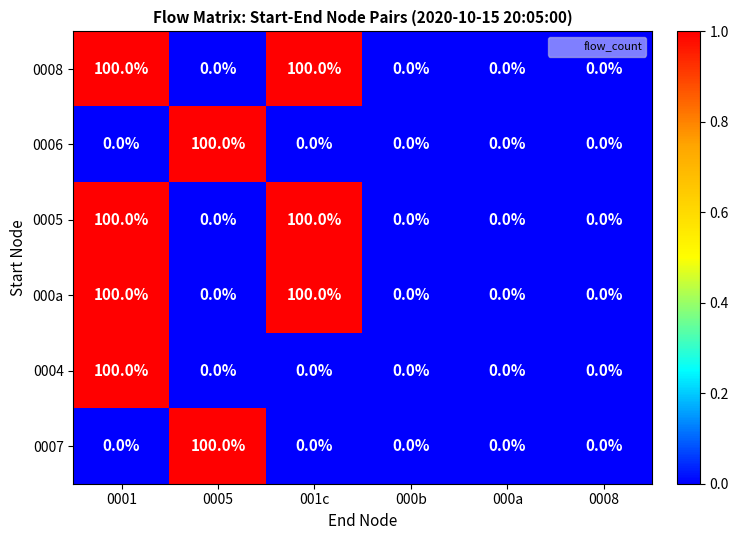

What is the difference between the highest and lowest values at 0005?

100